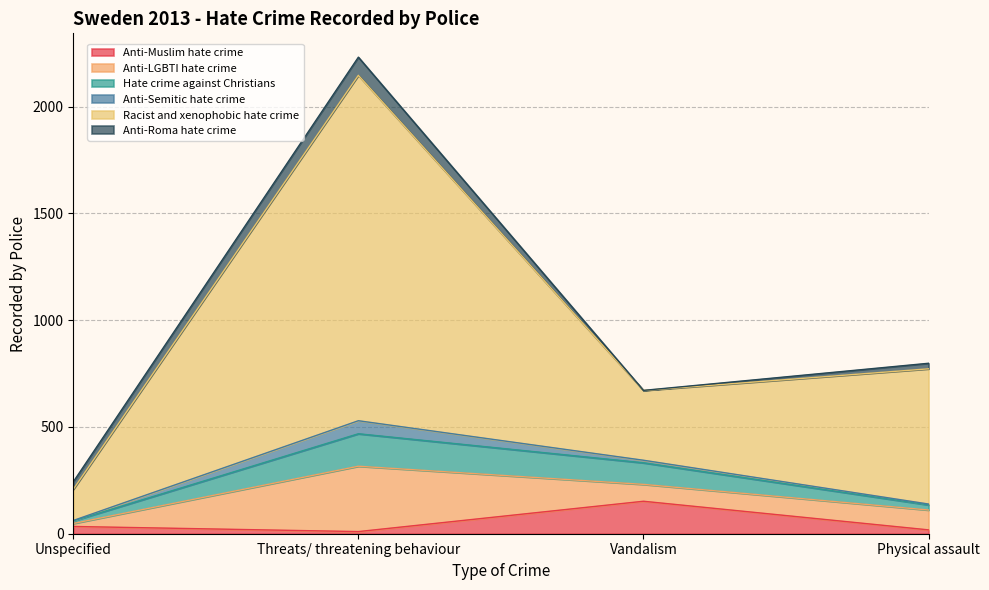

Where is the first local minimum for Anti-Muslim hate crime?

Threats/ threatening behaviour